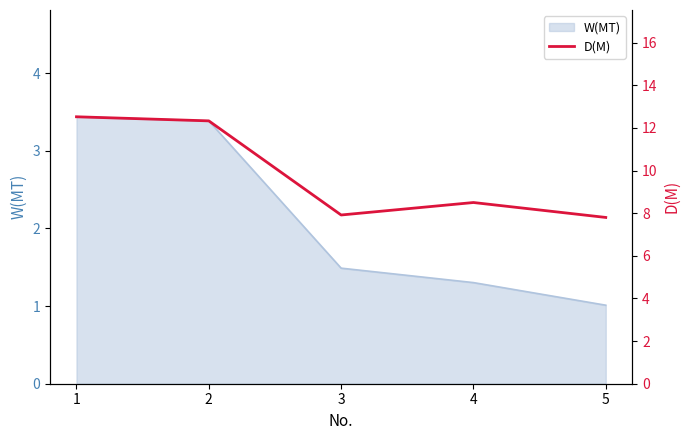

Which has a higher value, 5 or 2?

2